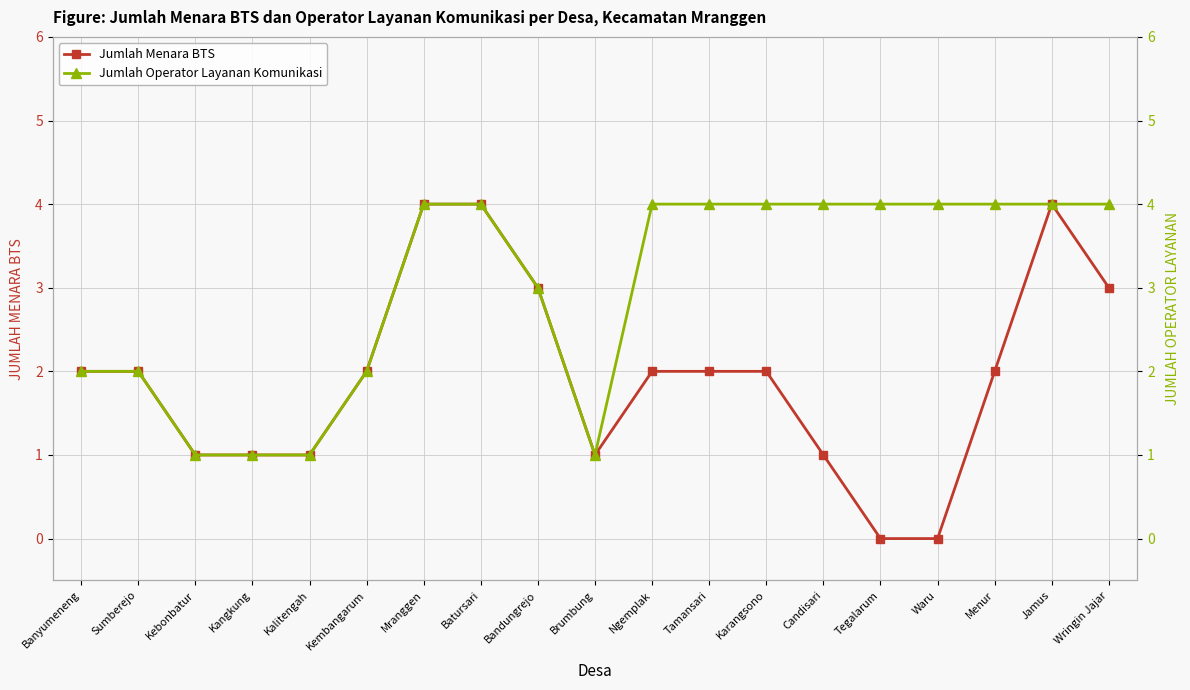

Rank the series by their maximum value, from highest to lowest.

Jumlah Menara BTS, Jumlah Operator Layanan Komunikasi